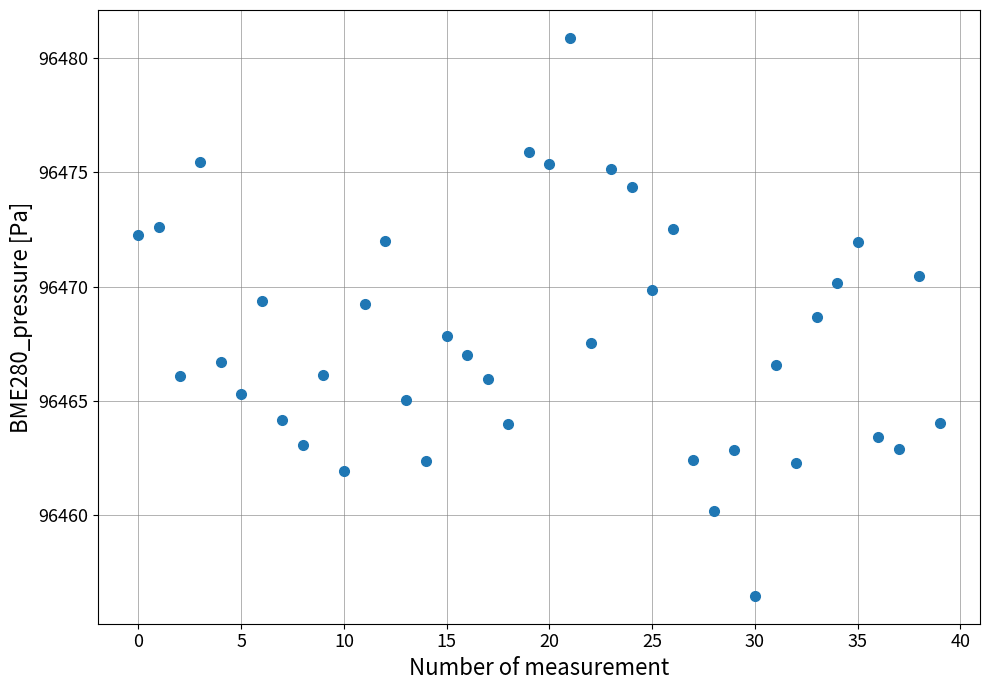

What is the range of Y values (max minus min)?

24.4